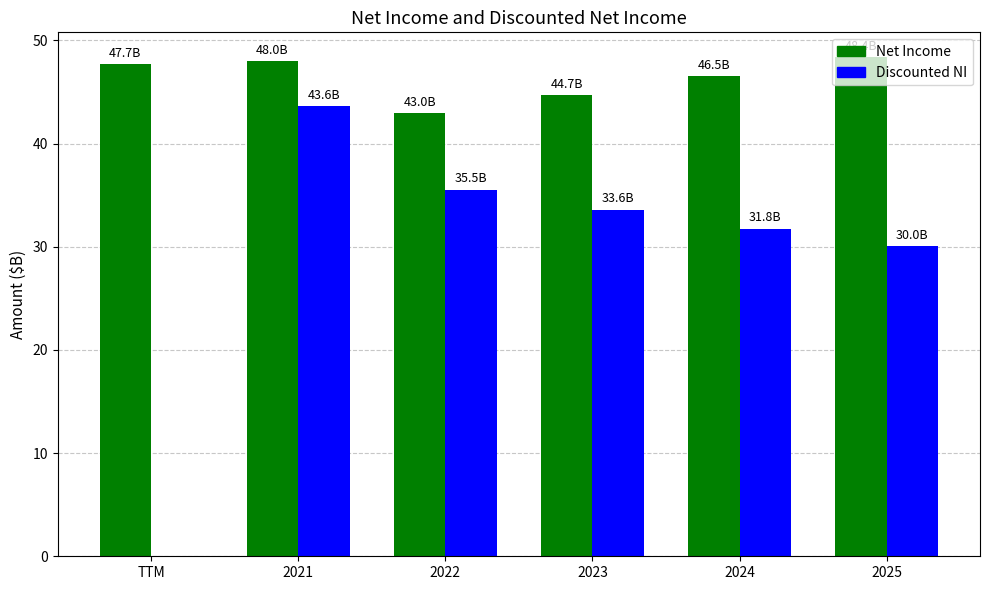

Are the bars horizontal?

No